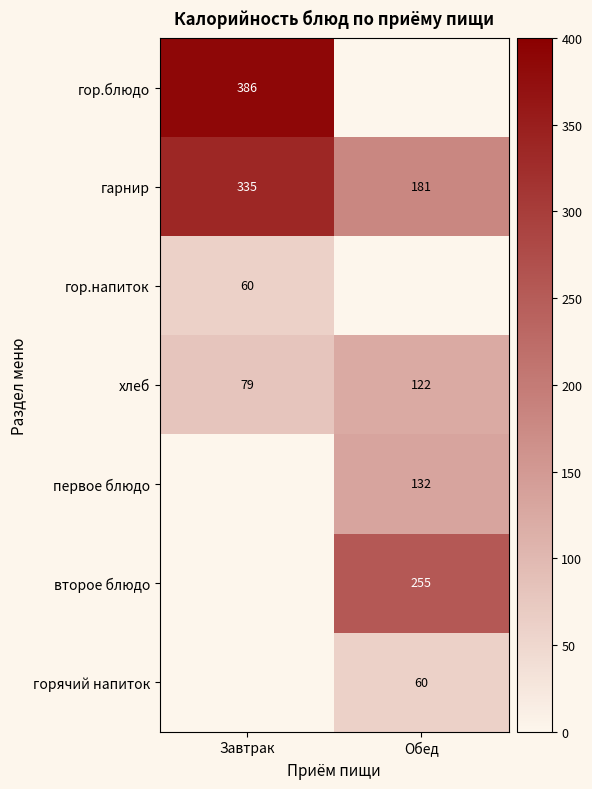

What value does the хлеб series have at Завтрак, to the nearest 10?

80